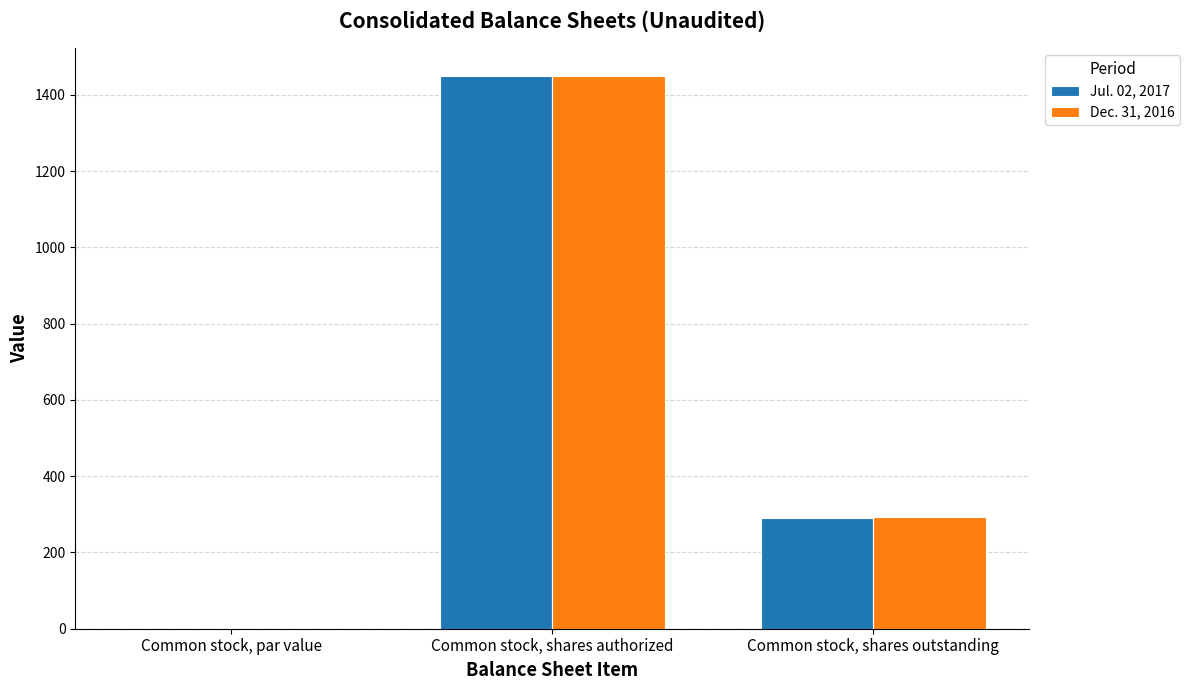

True or false: Dec. 31, 2016 has a value of 0.0 at Common stock, par value.

True